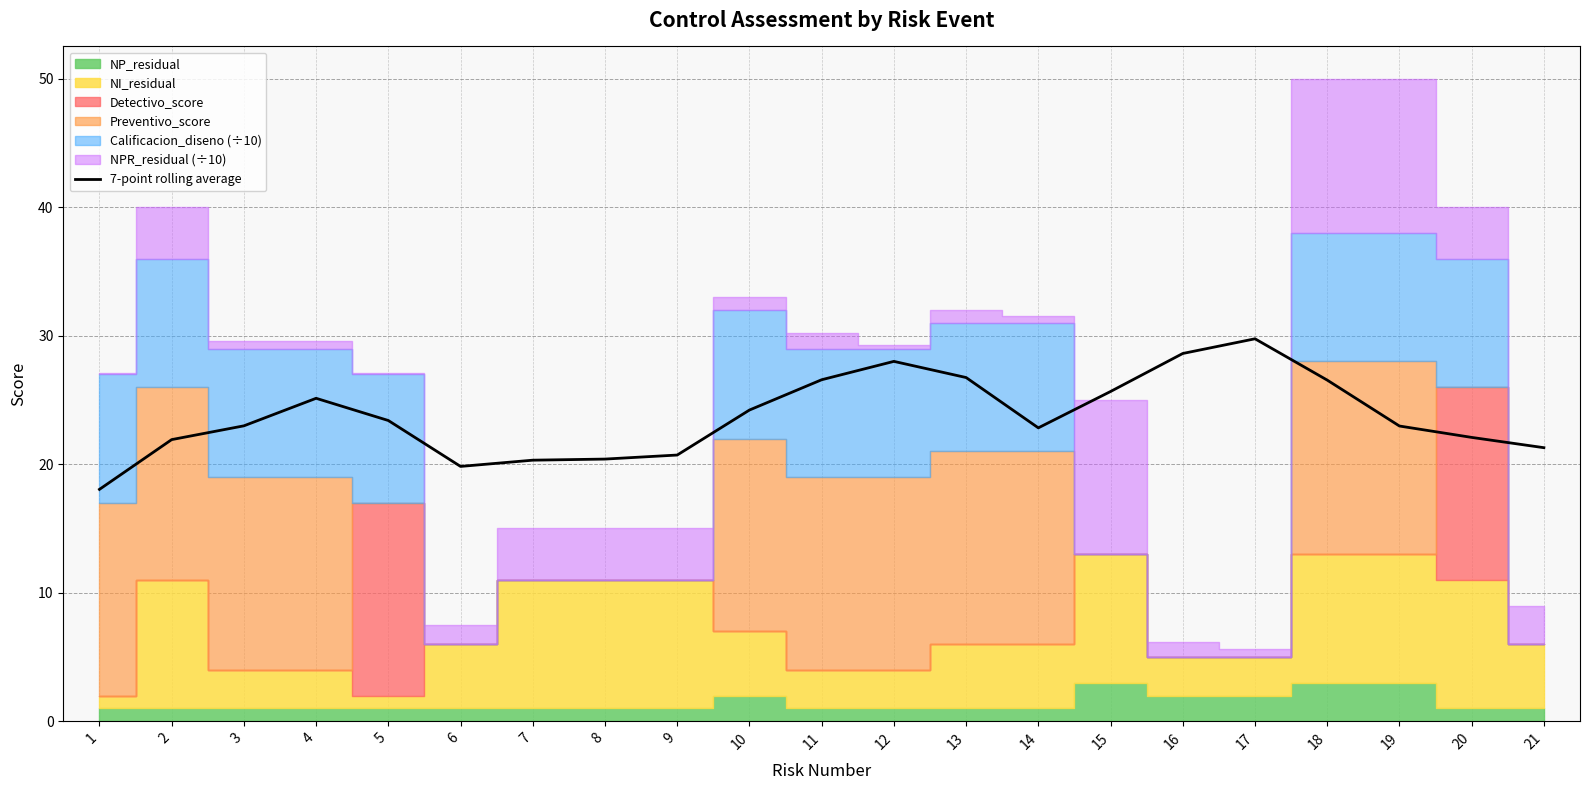

How many points are lower than both their immediate neighbors (excluding endpoints)?

2